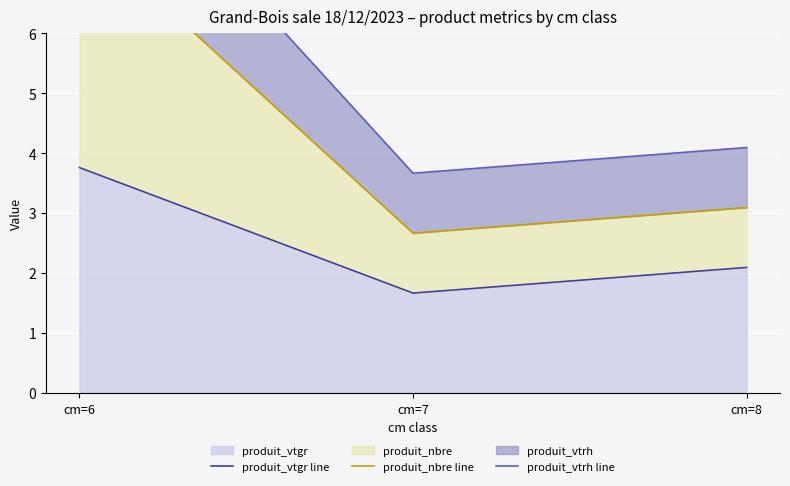

List the series in order of their peak value, highest first.

produit_vtrh line, produit_nbre line, produit_vtgr line